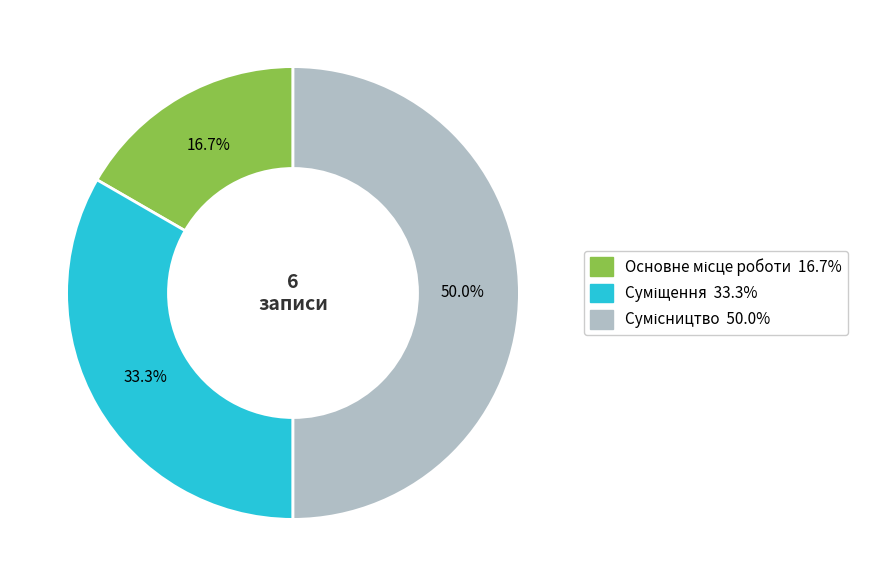

True or false: Сумісництво accounts for 64% of the total.

False